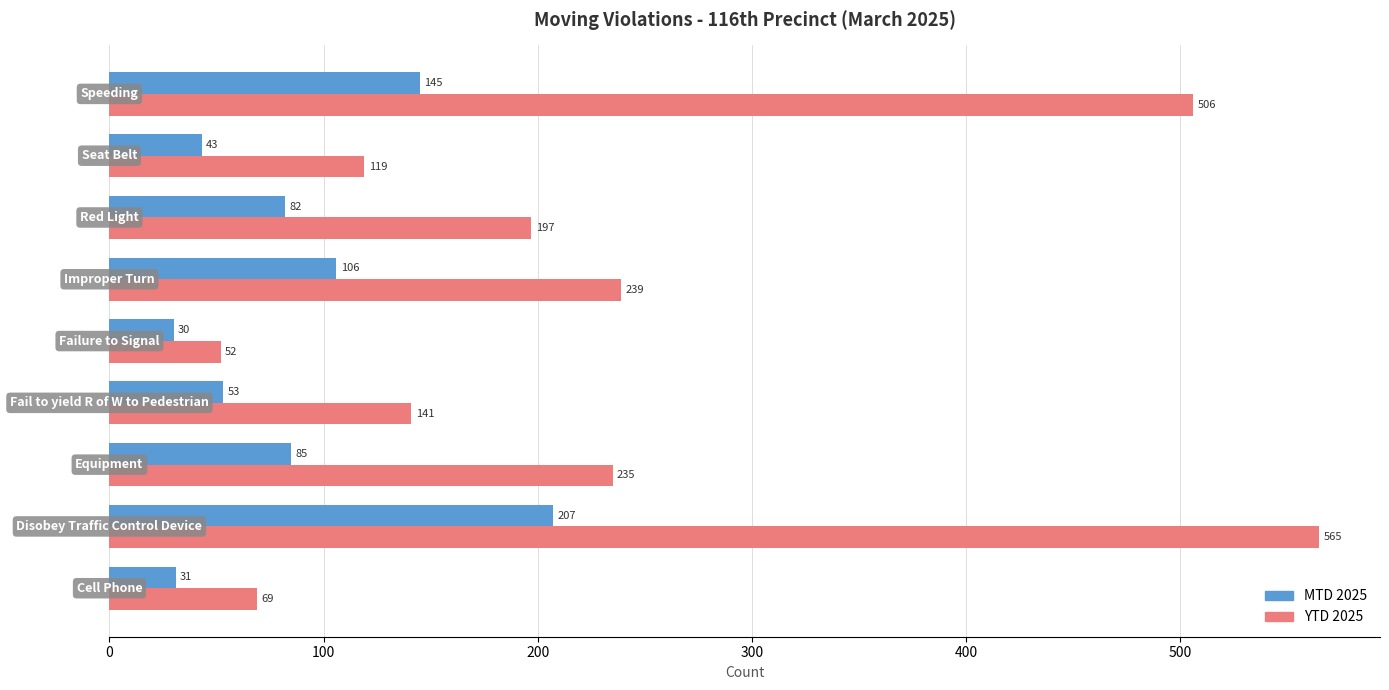

What are all the series names shown in the legend?

MTD 2025, YTD 2025